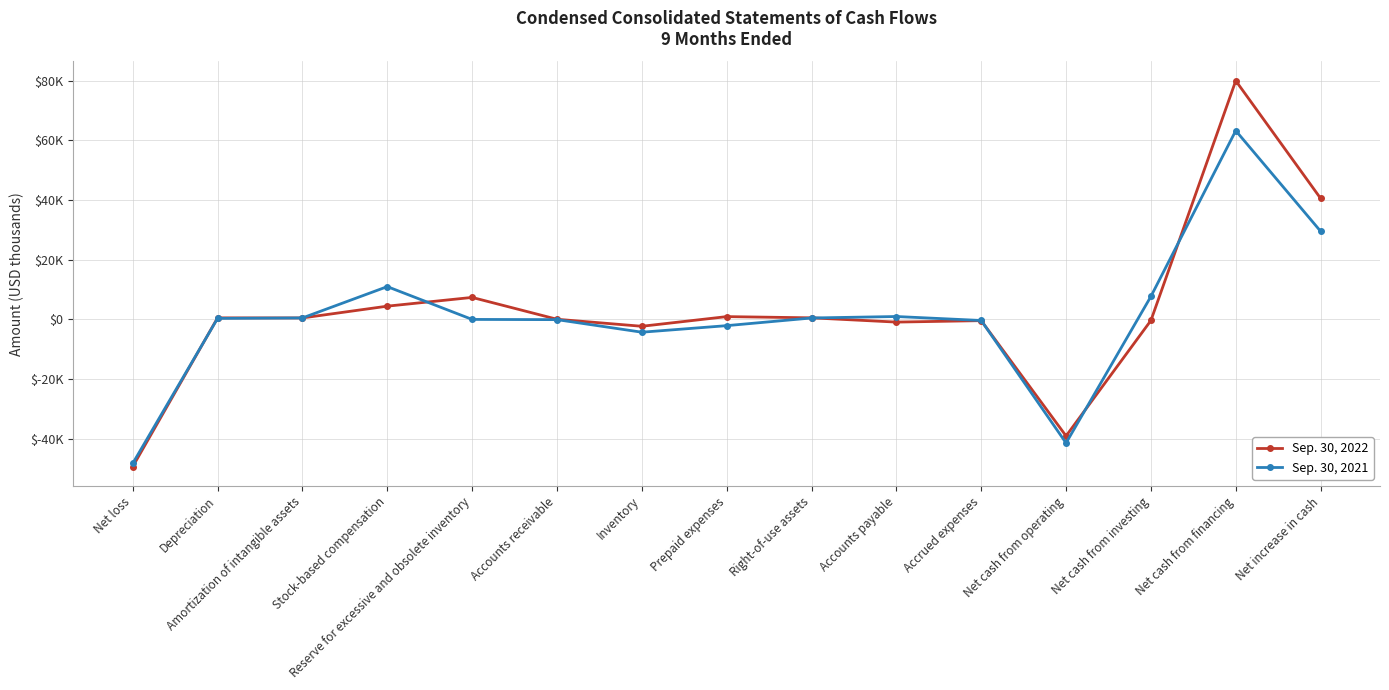

Rank the series by their average value, from highest to lowest.

Sep. 30, 2022, Sep. 30, 2021